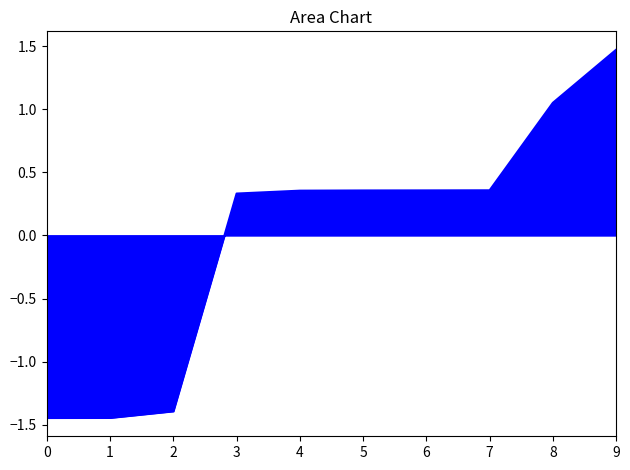

What is the change in value from 5 to 8?

+0.7